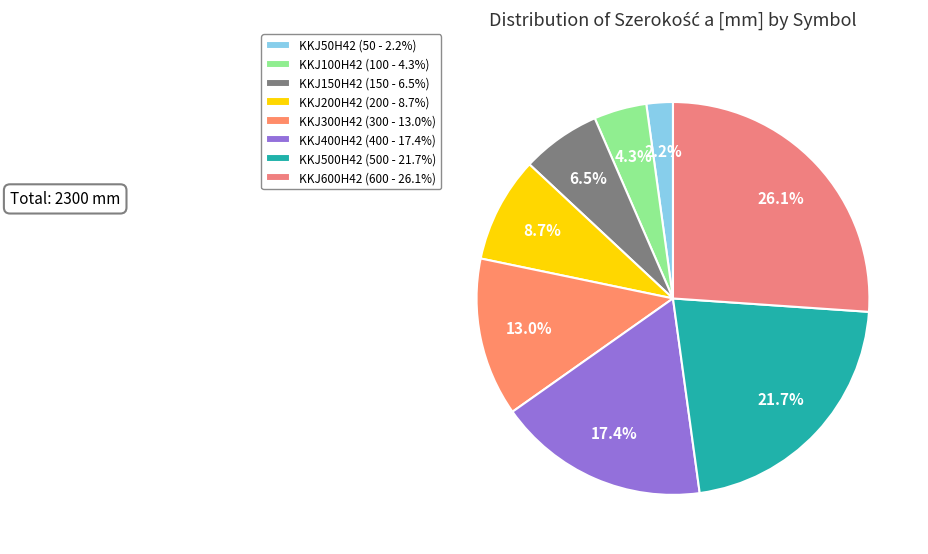

What is the total percentage of KKJ50H42 and KKJ300H42?

15.2%